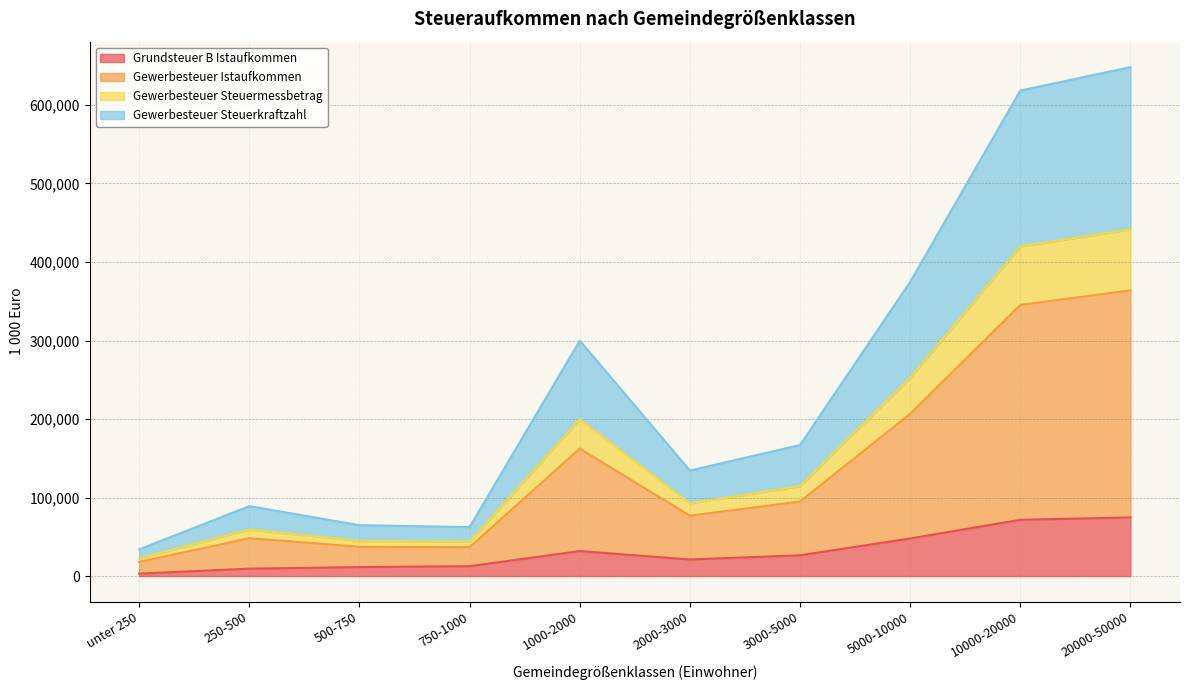

The Gewerbesteuer Steuerkraftzahl series shows 532386 at 10000-20000. True or false?

False